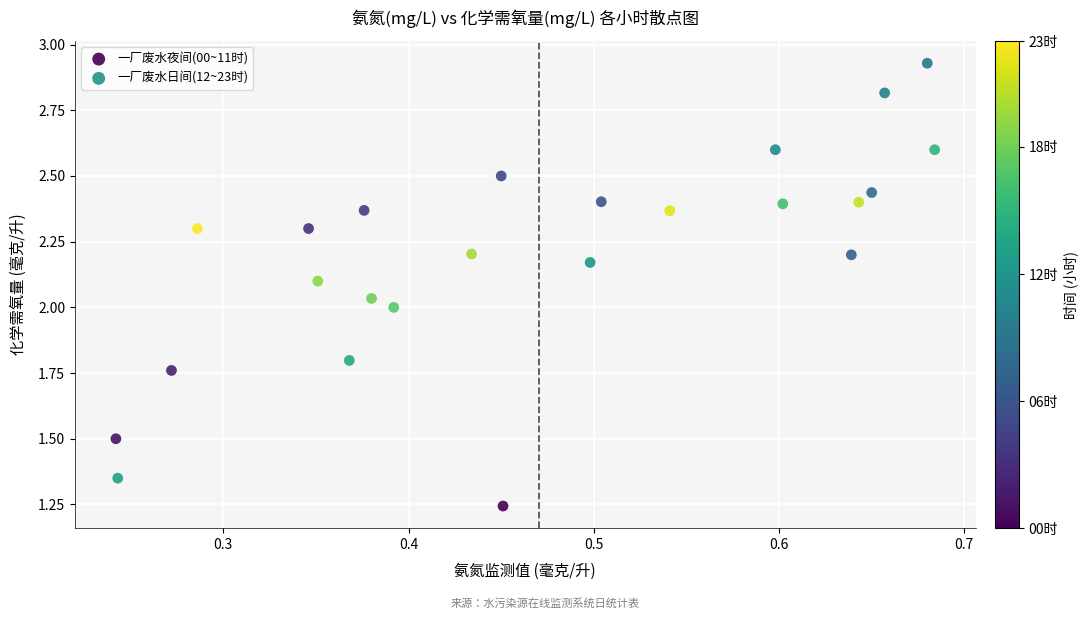

Which series reaches the maximum Y coordinate?

一厂废水夜间(00~11时)